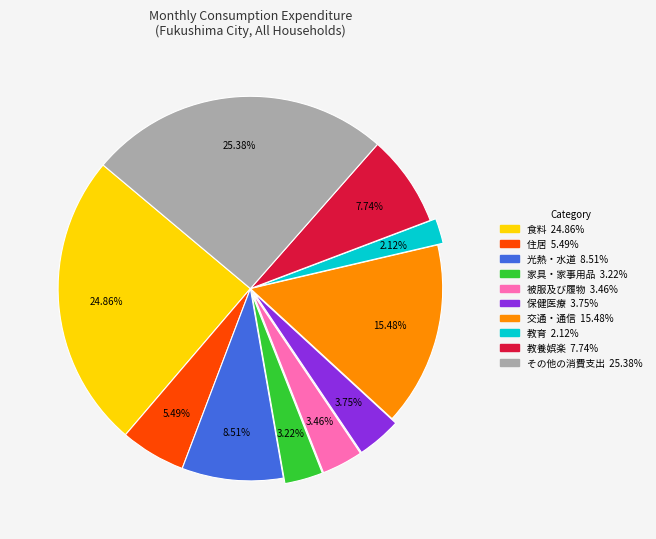

True or false: 保健医療 accounts for 14% of the total.

False